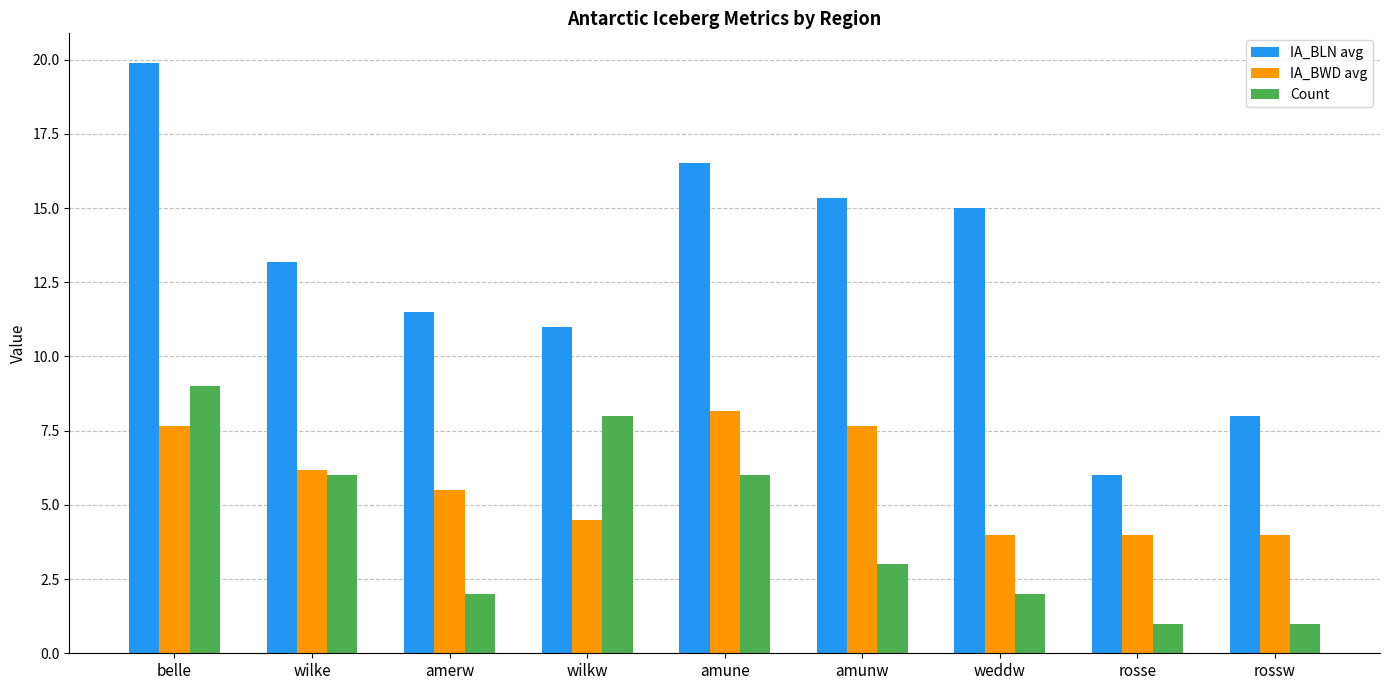

Reading left to right, list all the values displayed in this chart.

IA_BLN avg: belle=19.9	wilke=13.2	amerw=11.5	wilkw=11.0	amune=16.5	amunw=15.3	weddw=15.0	rosse=6.0	rossw=8.0
IA_BWD avg: belle=7.7	wilke=6.2	amerw=5.5	wilkw=4.5	amune=8.2	amunw=7.7	weddw=4.0	rosse=4.0	rossw=4.0
Count: belle=9.0	wilke=6.0	amerw=2.0	wilkw=8.0	amune=6.0	amunw=3.0	weddw=2.0	rosse=1.0	rossw=1.0